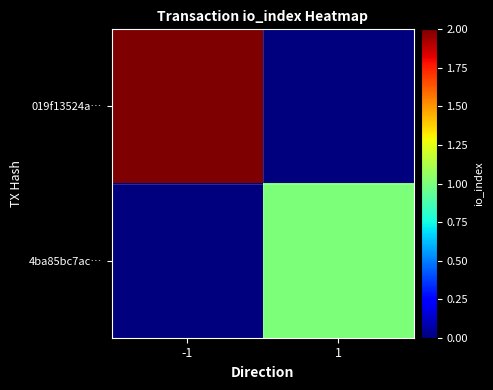

Reading left to right, list all the values displayed in this chart.

019f13524a…: -1=2	1=0
4ba85bc7ac…: -1=0	1=1